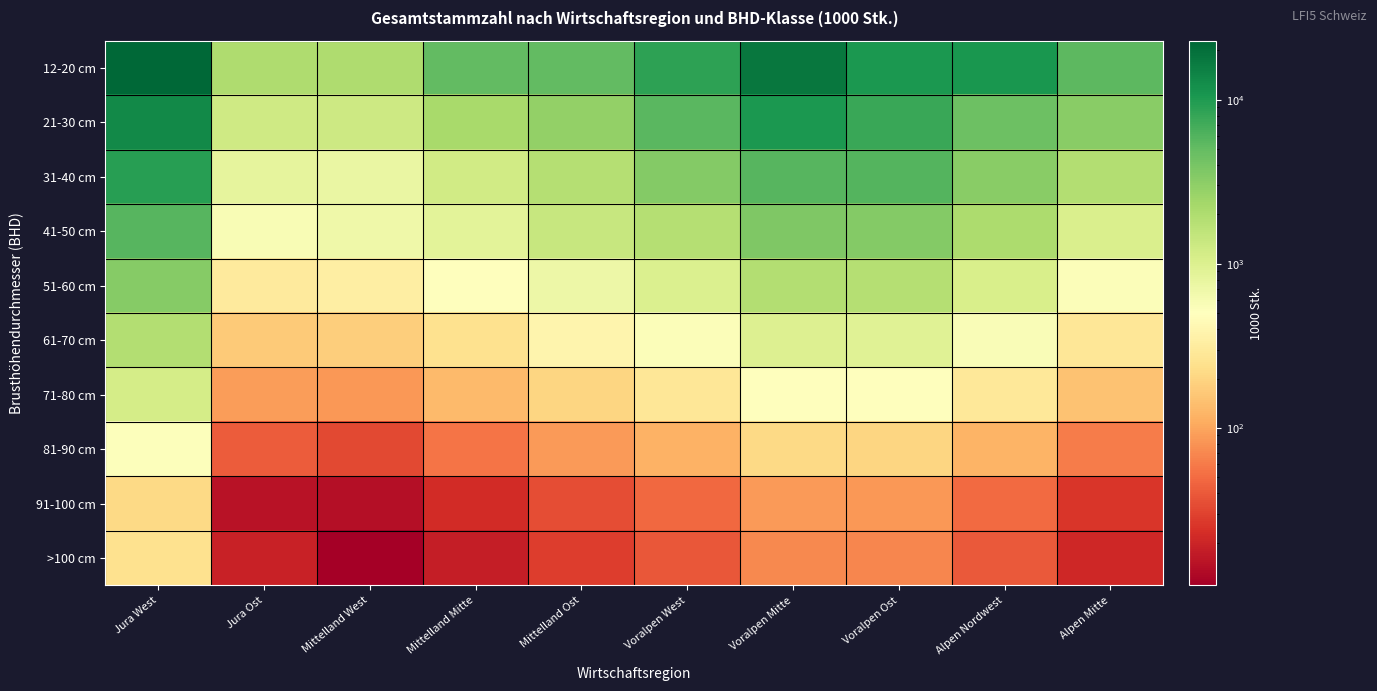

What is the total value across all series at Voralpen Mitte?

41329